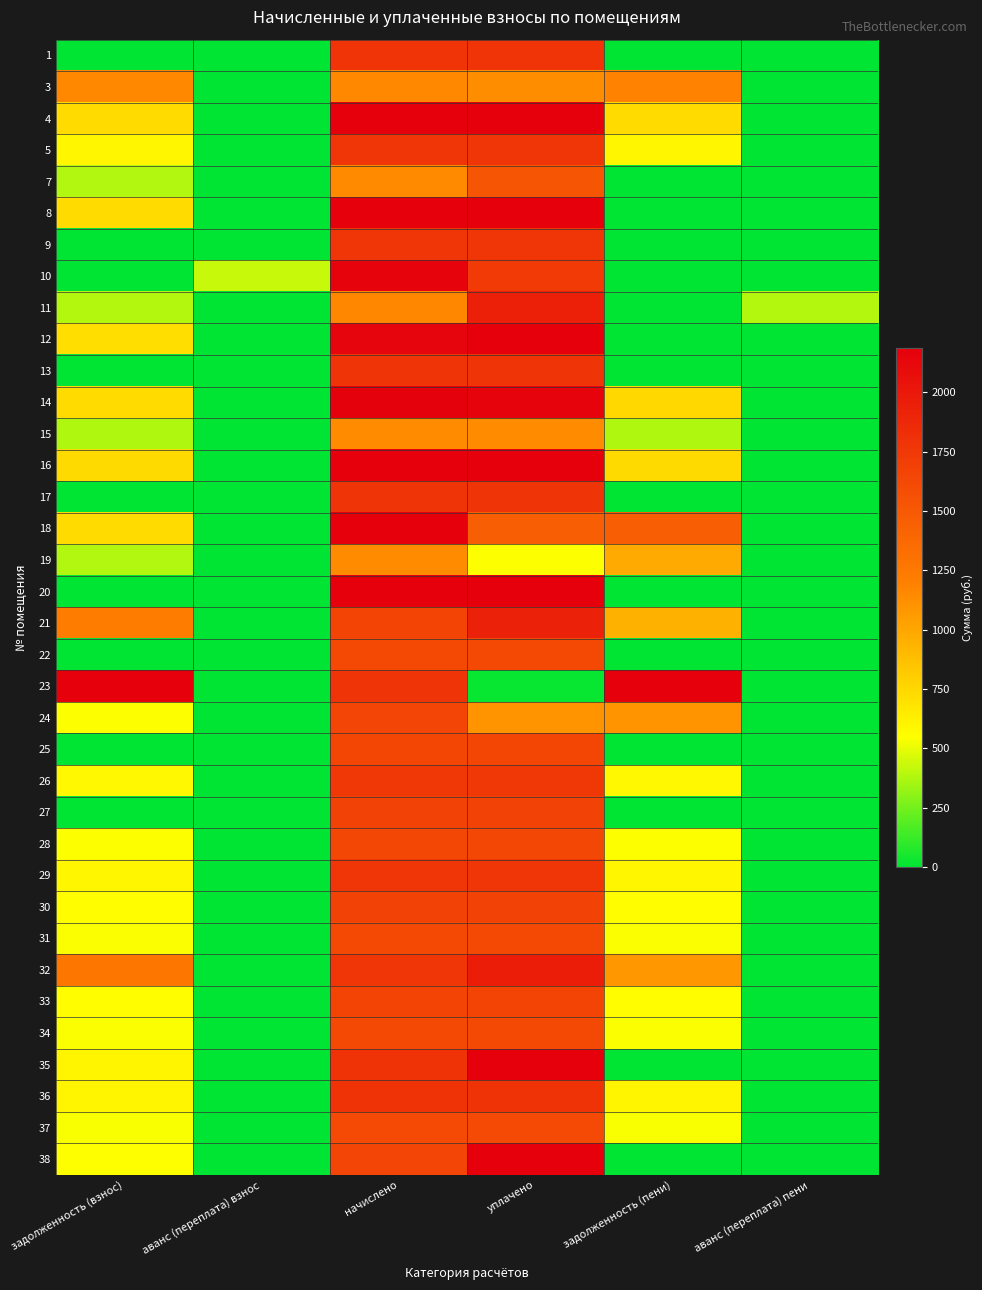

At how many categories does at least one series exceed 3501?

2